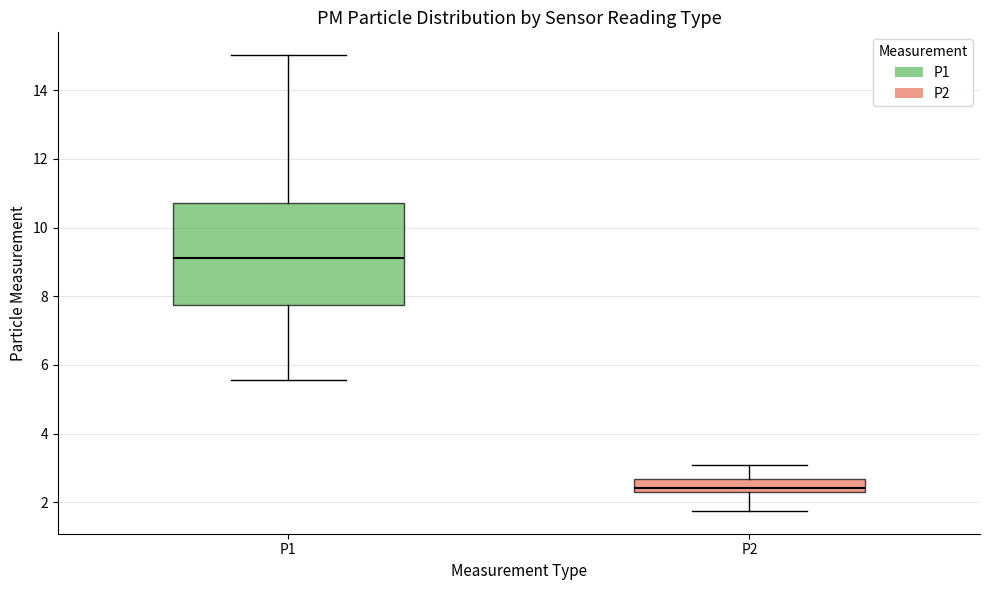

Where does the median line of the box for P1 sit on the y-axis? The values are not printed on the chart, so give them approximately, as read against the axis.

9.2